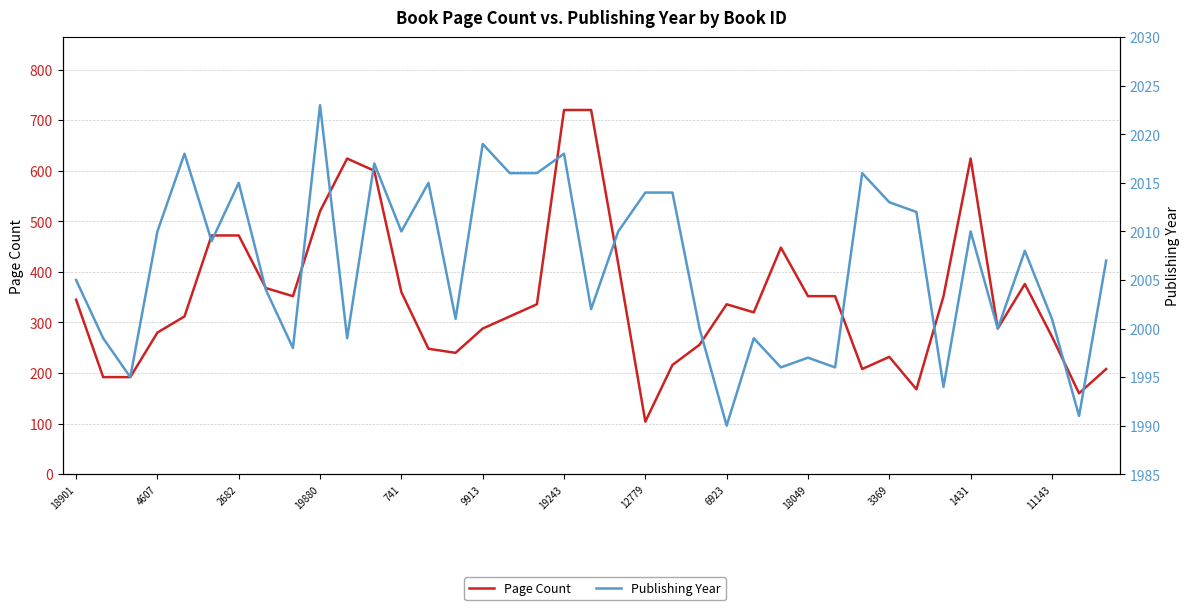

Which series has the largest range (max minus min)?

Page Count